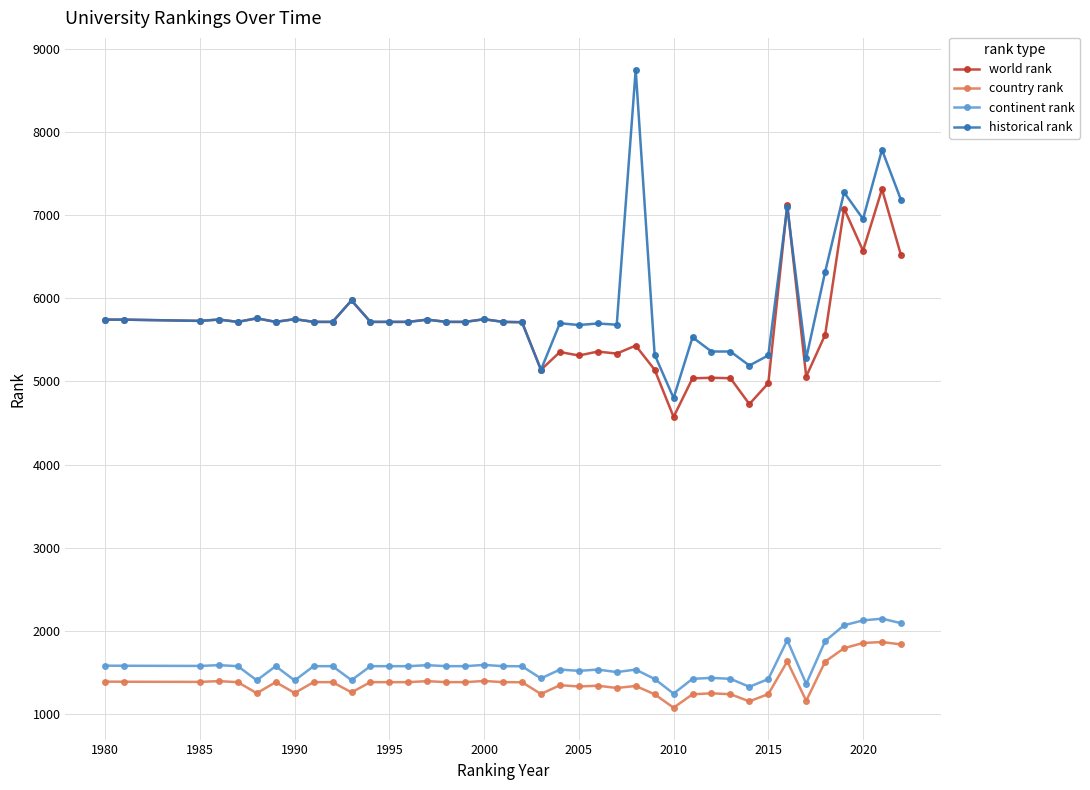

True or false: continent rank has more than 0 points higher than both neighbors.

True